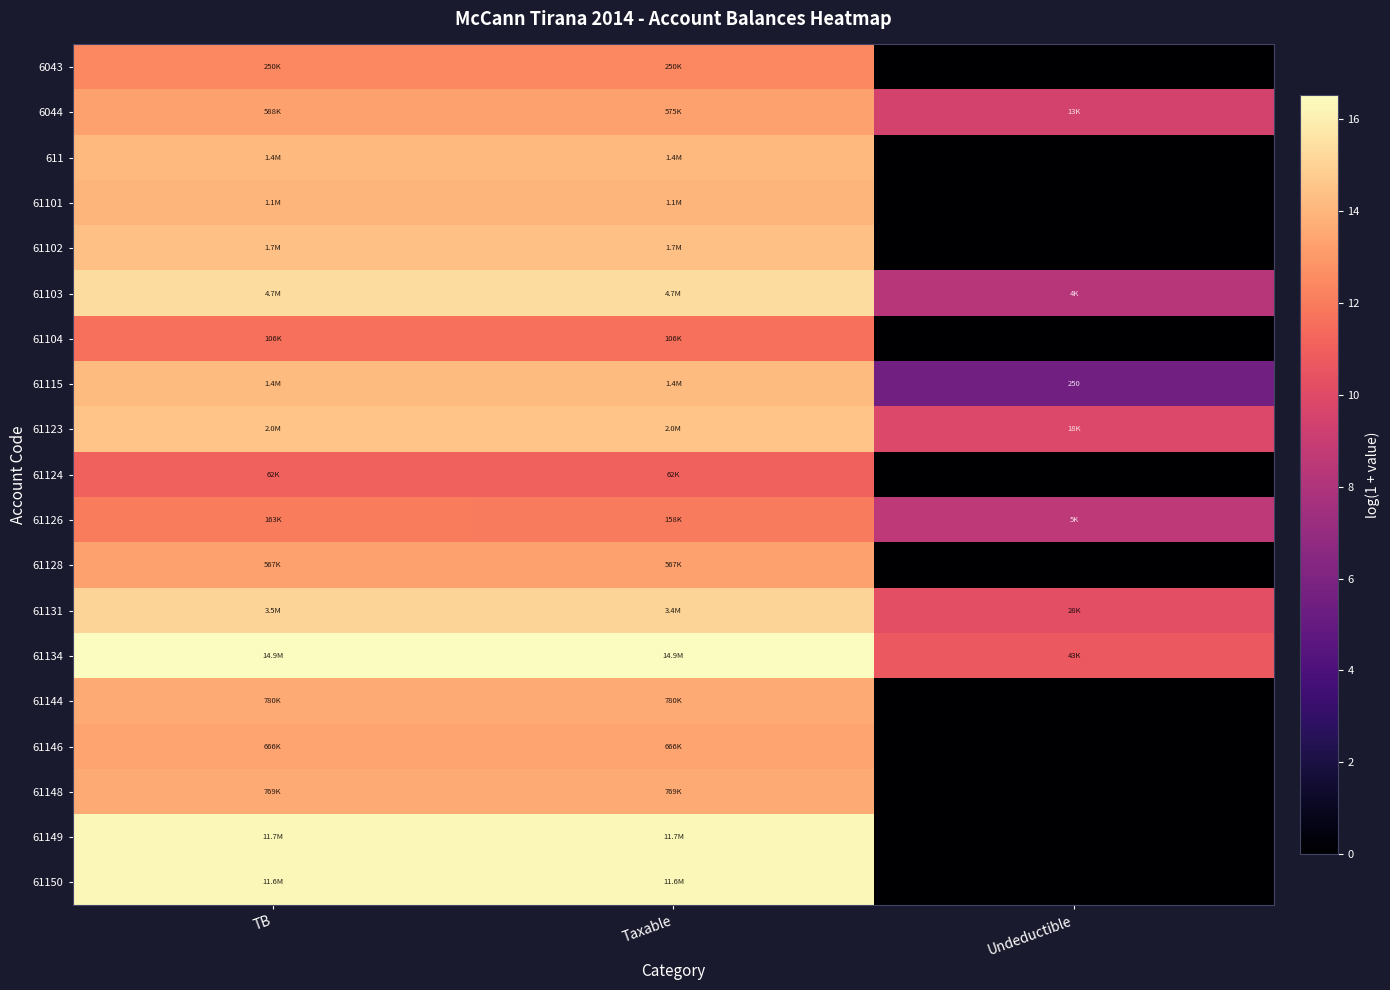

The value of 61131 at Undeductible is 10.2. True or false?

True